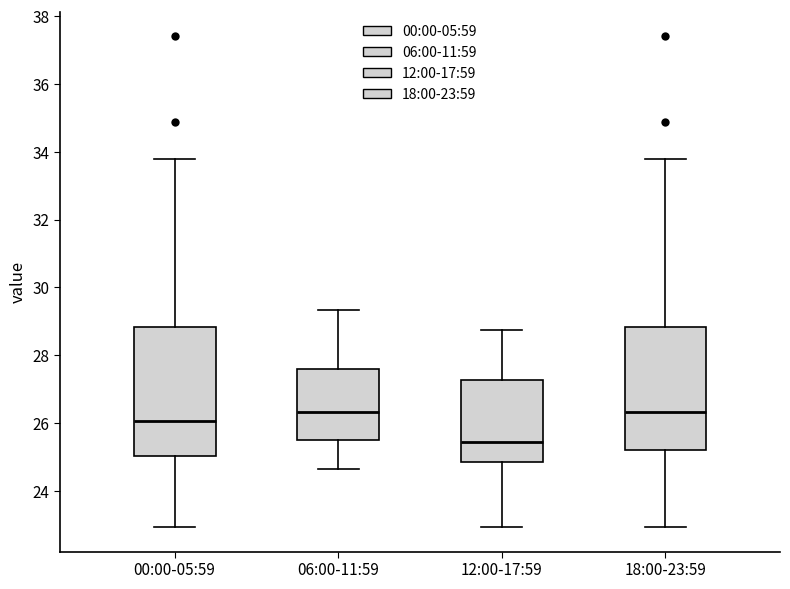

Reading left to right, transcribe this box plot: for each box, give where its median line is, the range the box spans, and where its two whiskers end, as read against the y-axis. The values are not printed on the chart, so give them approximately, as read against the axis.

00:00-05:59: median 26.0, box 25.0 to 28.8, whiskers 23.0 to 33.8
06:00-11:59: median 26.4, box 25.4 to 27.6, whiskers 24.6 to 29.4
12:00-17:59: median 25.4, box 24.8 to 27.2, whiskers 23.0 to 28.8
18:00-23:59: median 26.4, box 25.2 to 28.8, whiskers 23.0 to 33.8